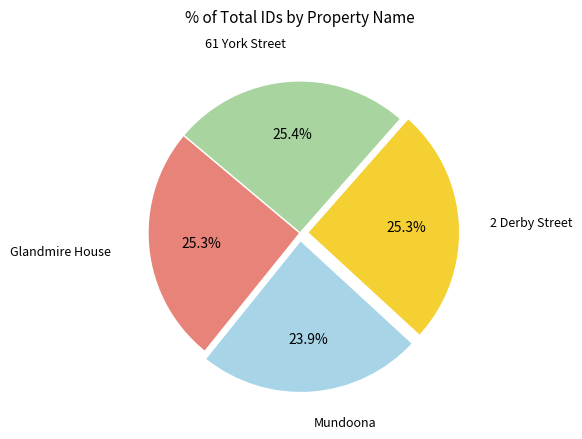

True or false: Mundoona accounts for 24% of the total.

True